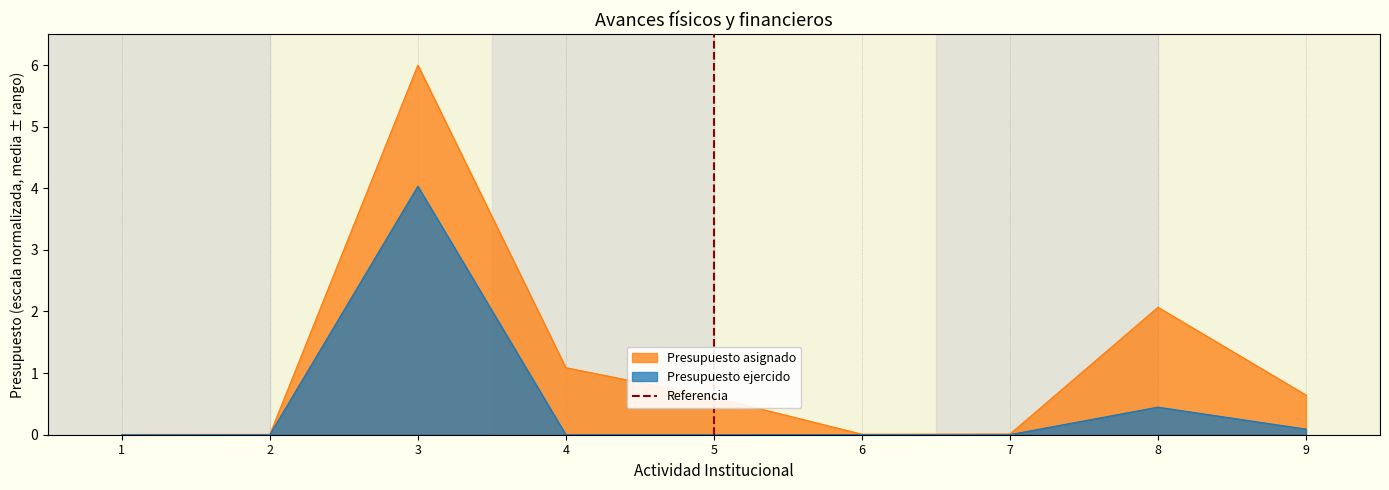

Is it true that Presupuesto asignado equals 0.0 at 1?

True